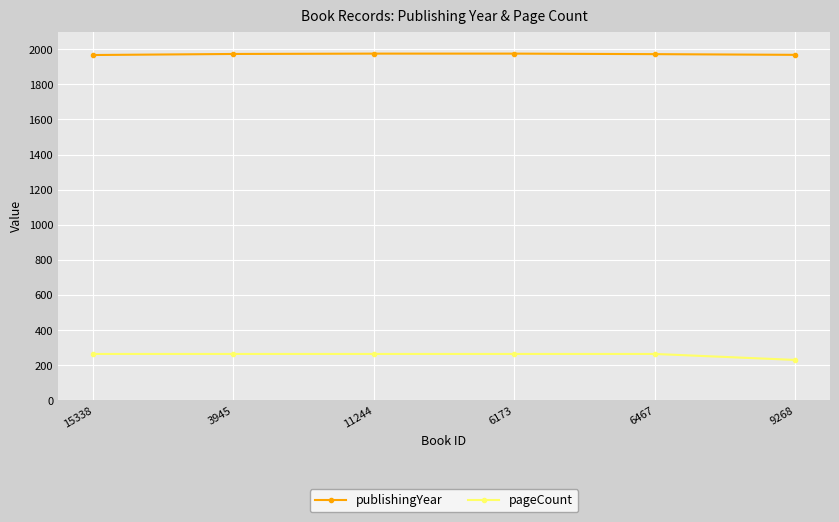

What is the label of the 1st point from the right?

9268